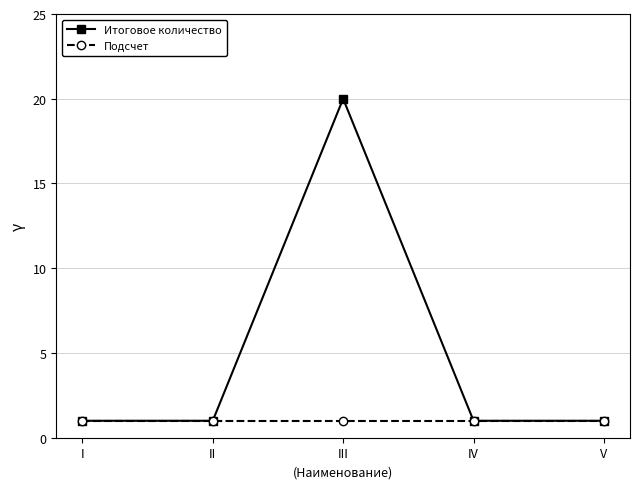

Which series has the largest total across all categories?

Итоговое количество